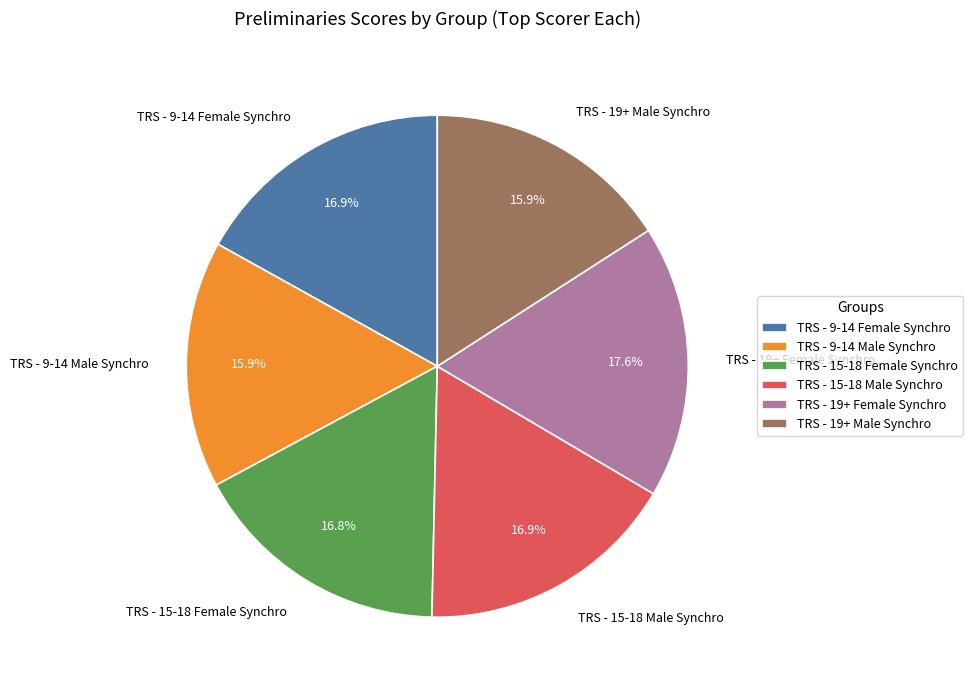

Between TRS - 9-14 Male Synchro and TRS - 15-18 Female Synchro, which is larger?

TRS - 15-18 Female Synchro